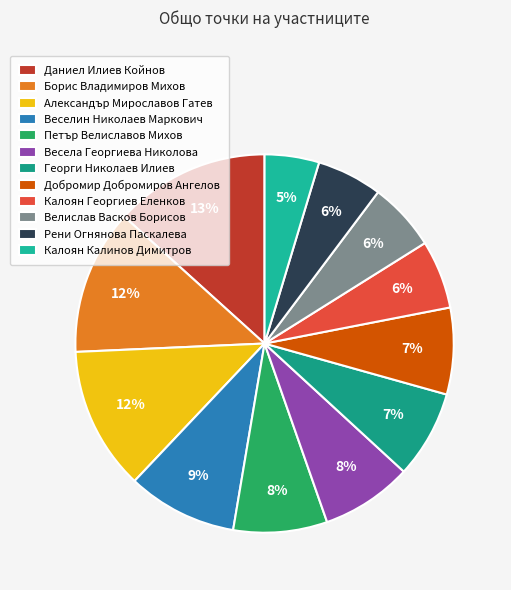

Does Калоян Георгиев Еленков represent more than half of the total?

No